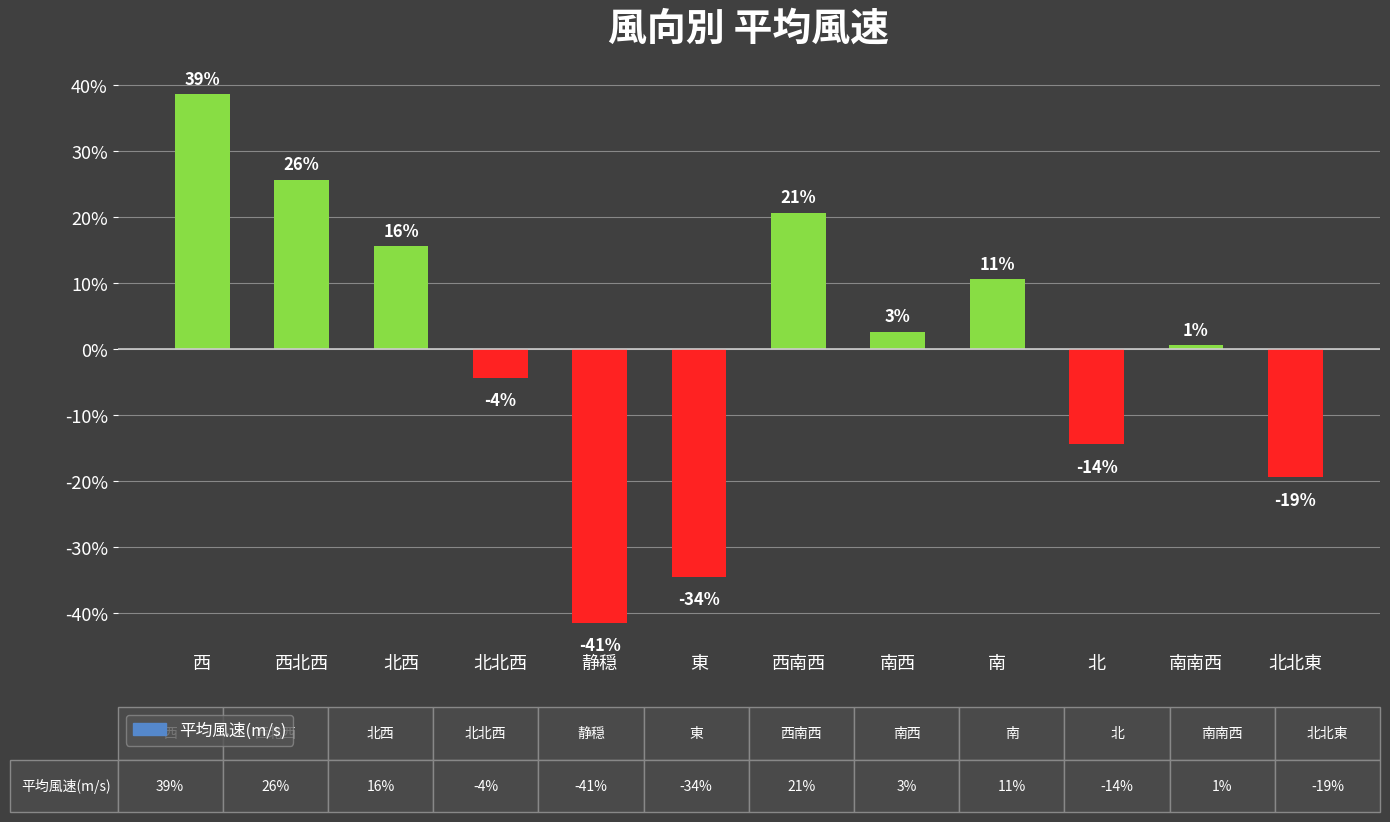

How many positive values are there?

7